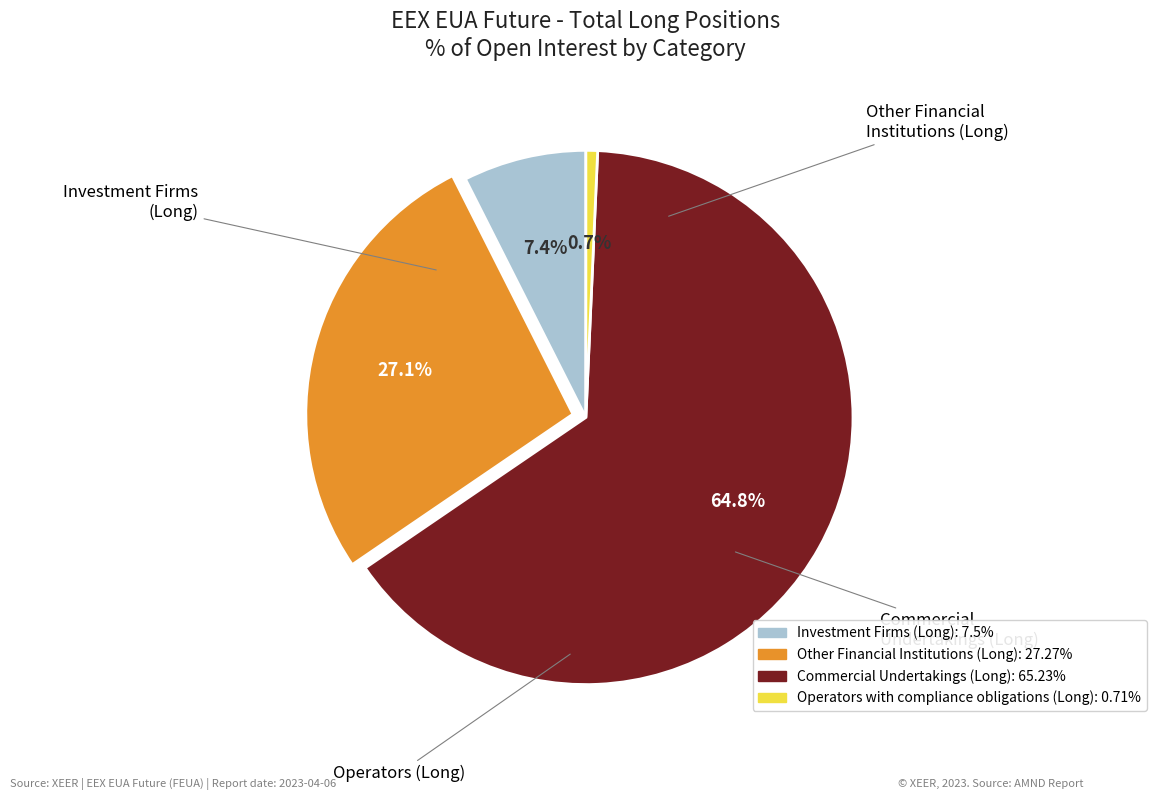

How much of the chart is everything except Other Financial Institutions (Long)?

72.9%